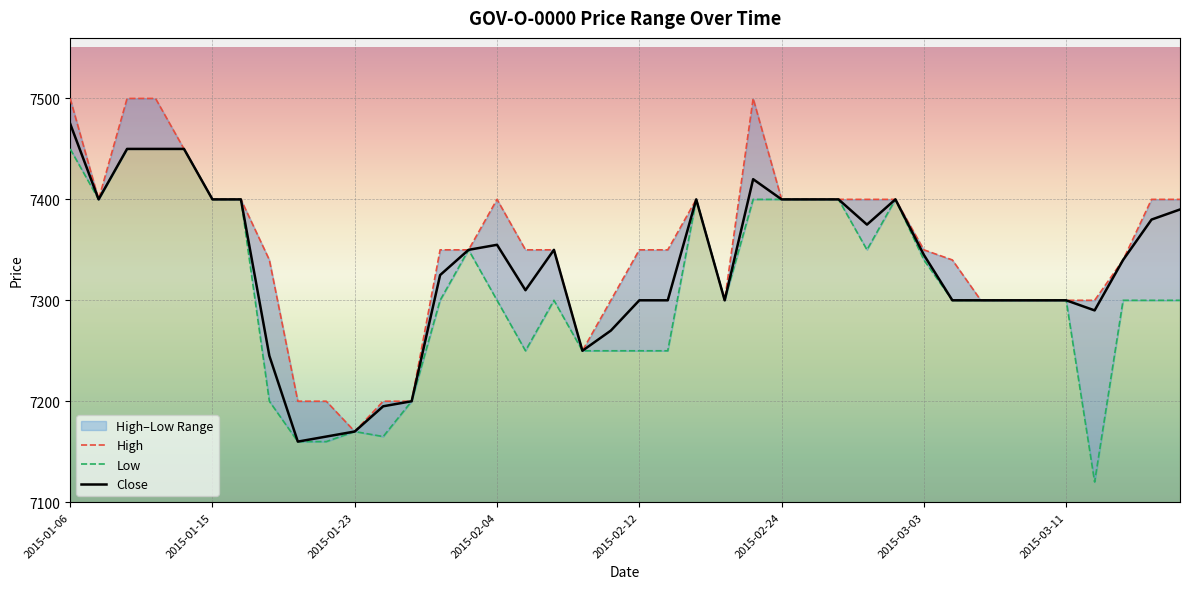

In High, how many points are higher than both neighbors (excluding endpoints)?

3